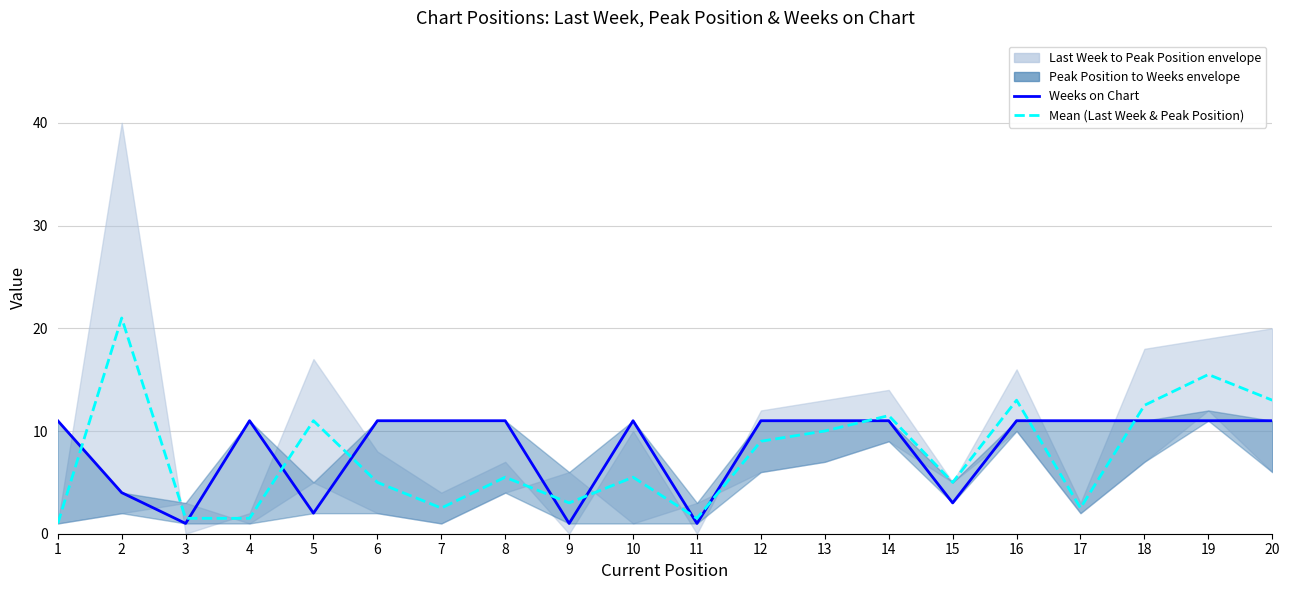

How many data points does each series have?

20